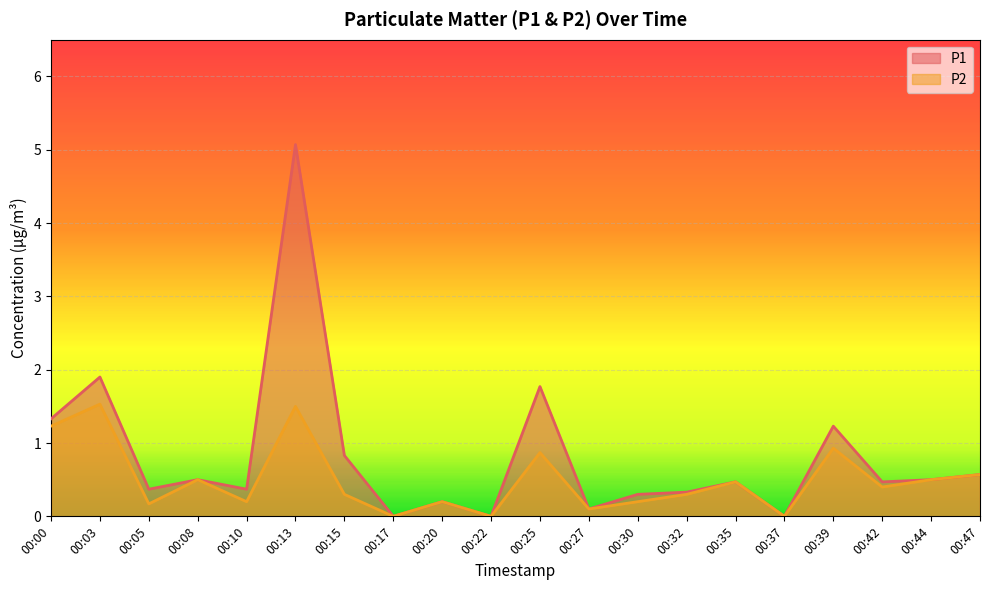

At which category does the chart reach its peak across all series?

00:13